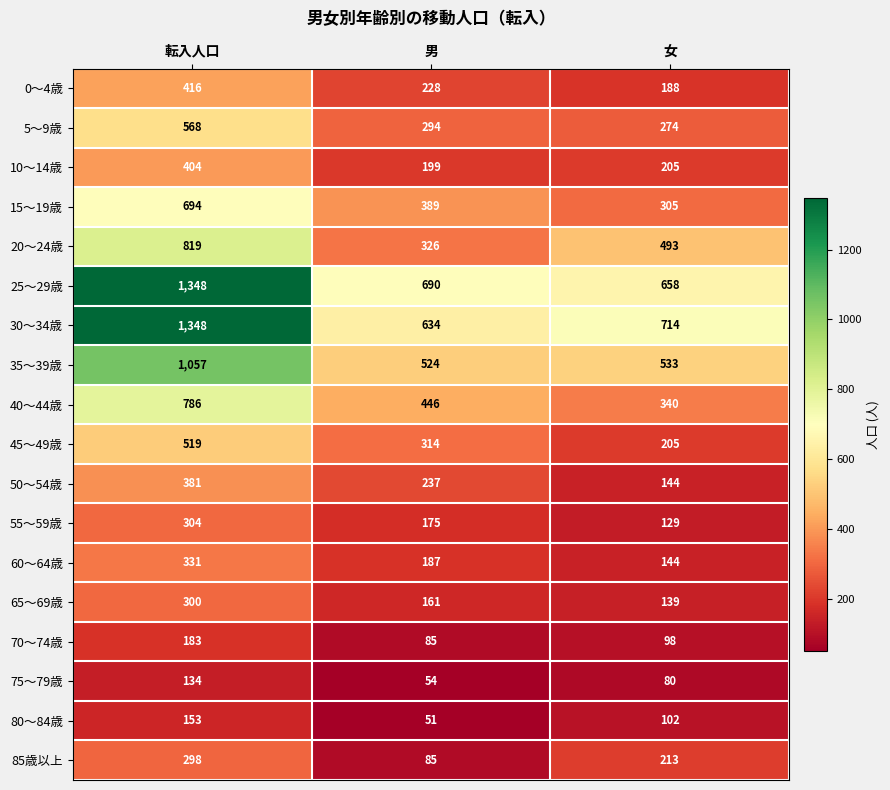

Which category has the lowest value in the 25～29歳 series?

女